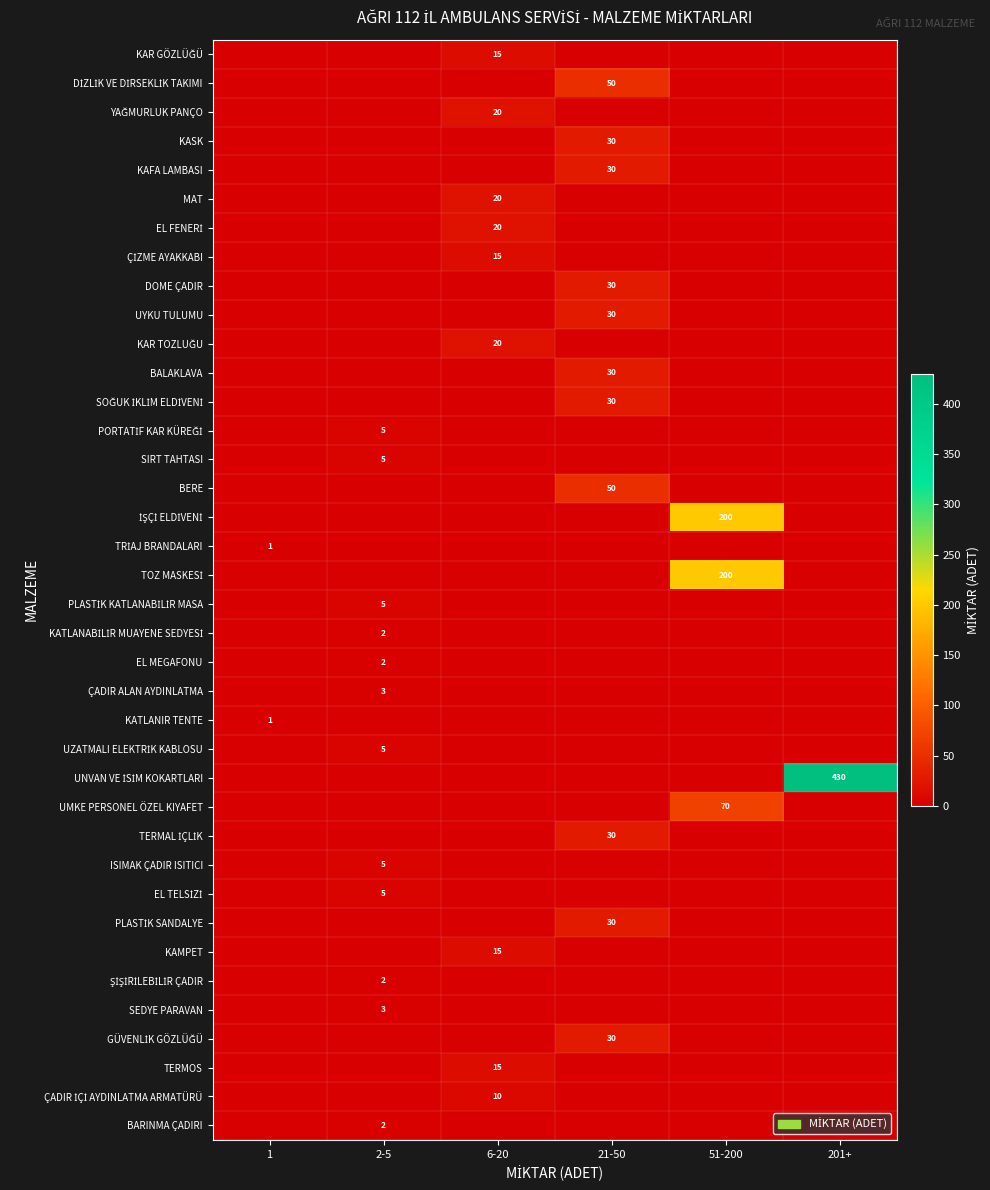

What is the maximum value for YAĞMURLUK PANÇO?

20